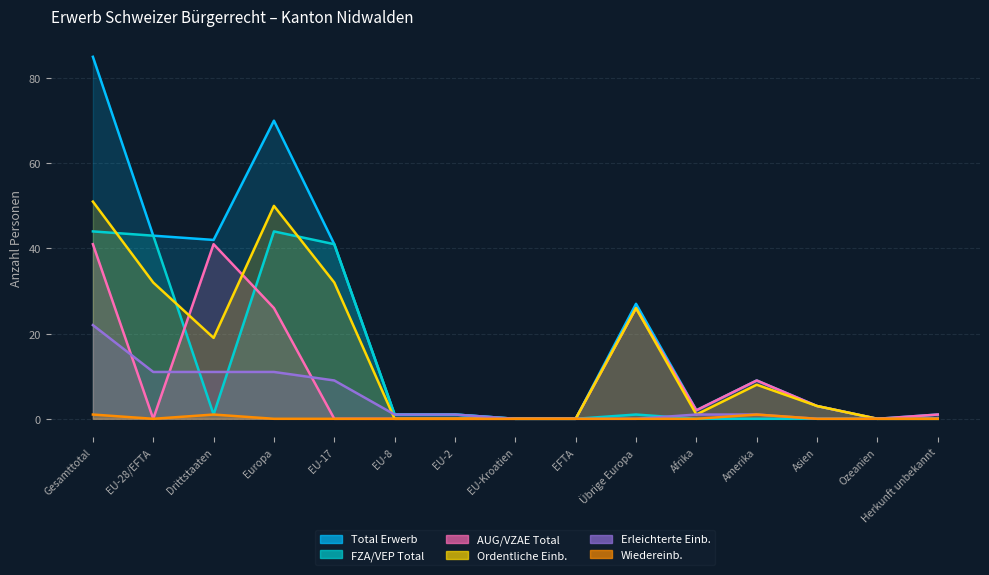

In AUG/VZAE Total, how many points are lower than both neighbors (excluding endpoints)?

3